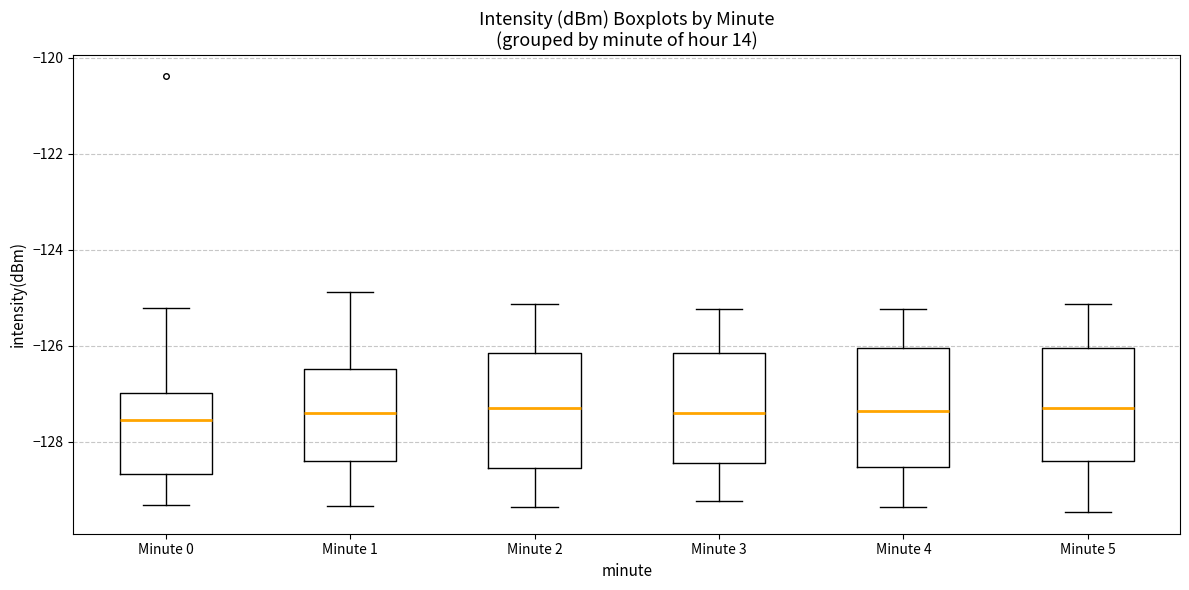

Where is the lower edge of the box for Minute 2 on the y-axis? The values are not printed on the chart, so give them approximately, as read against the axis.

-128.6